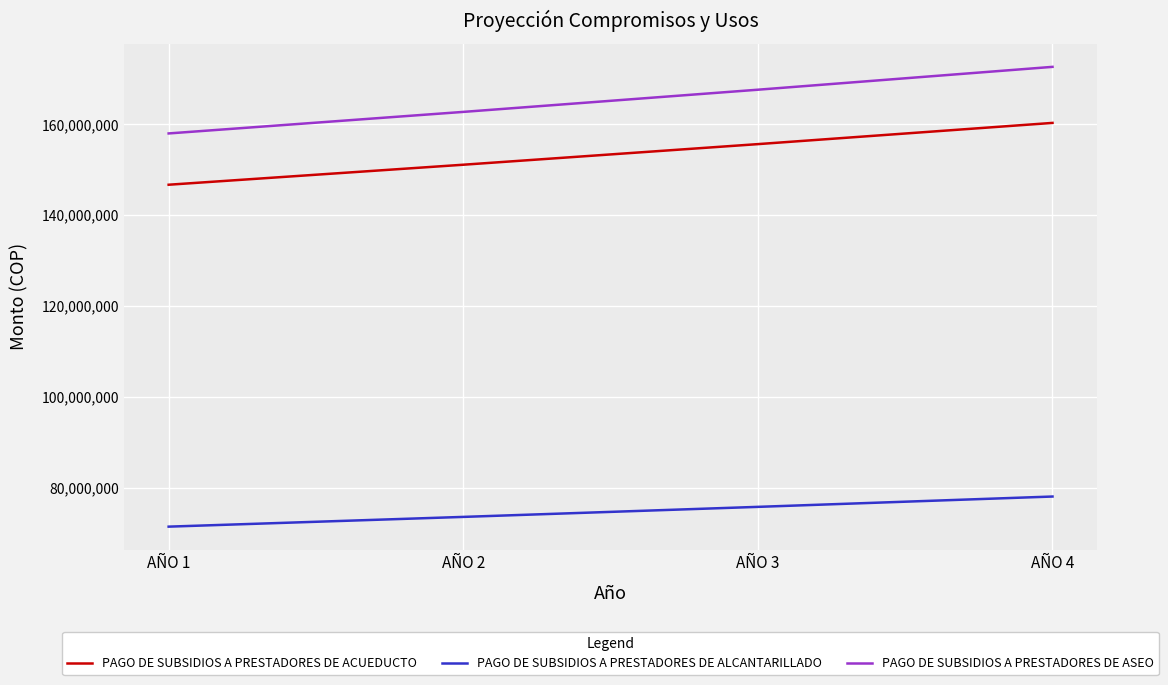

Count the PAGO DE SUBSIDIOS A PRESTADORES DE ASEO values in the range 162729355 to 172639573.

3